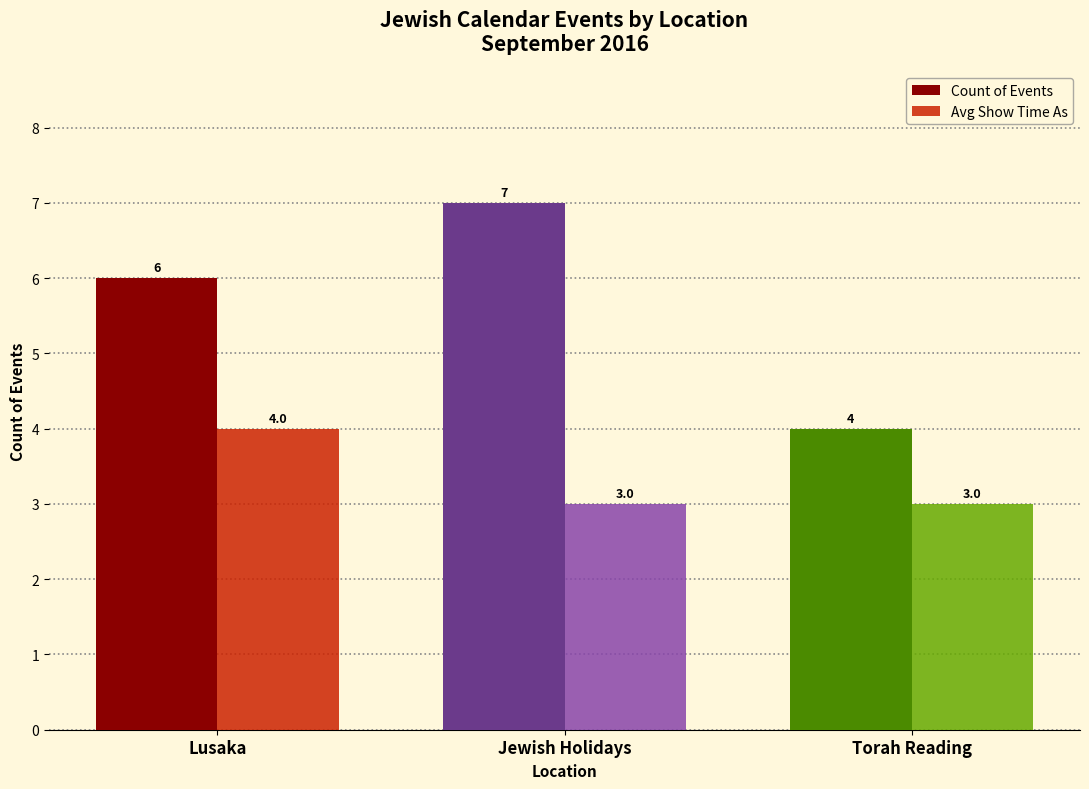

The Count of Events series shows 7 at Jewish Holidays. True or false?

True